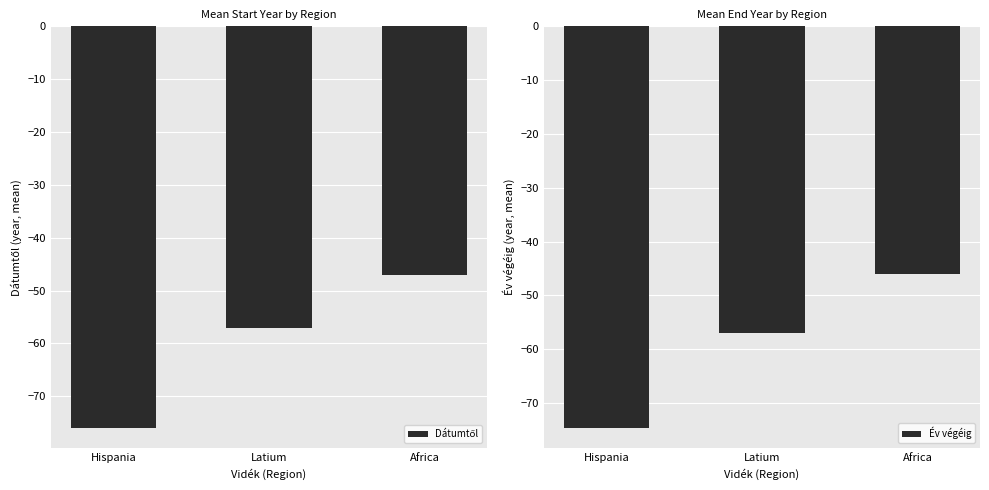

Between Hispania and Africa, which series saw the biggest shift?

Dátumtől